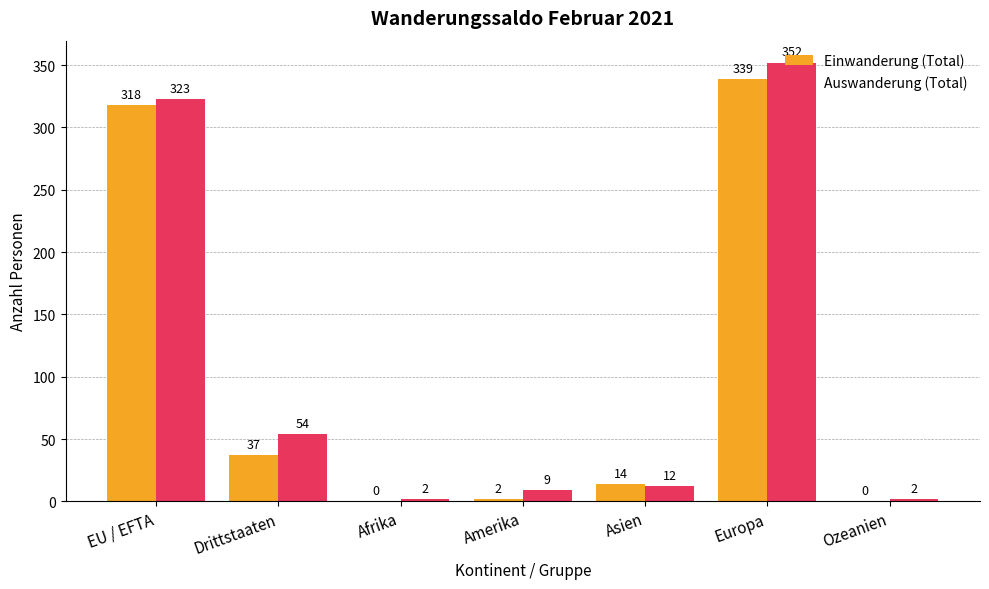

Is the value of Auswanderung (Total) at Drittstaaten greater than the value of Einwanderung (Total) at Amerika?

Yes